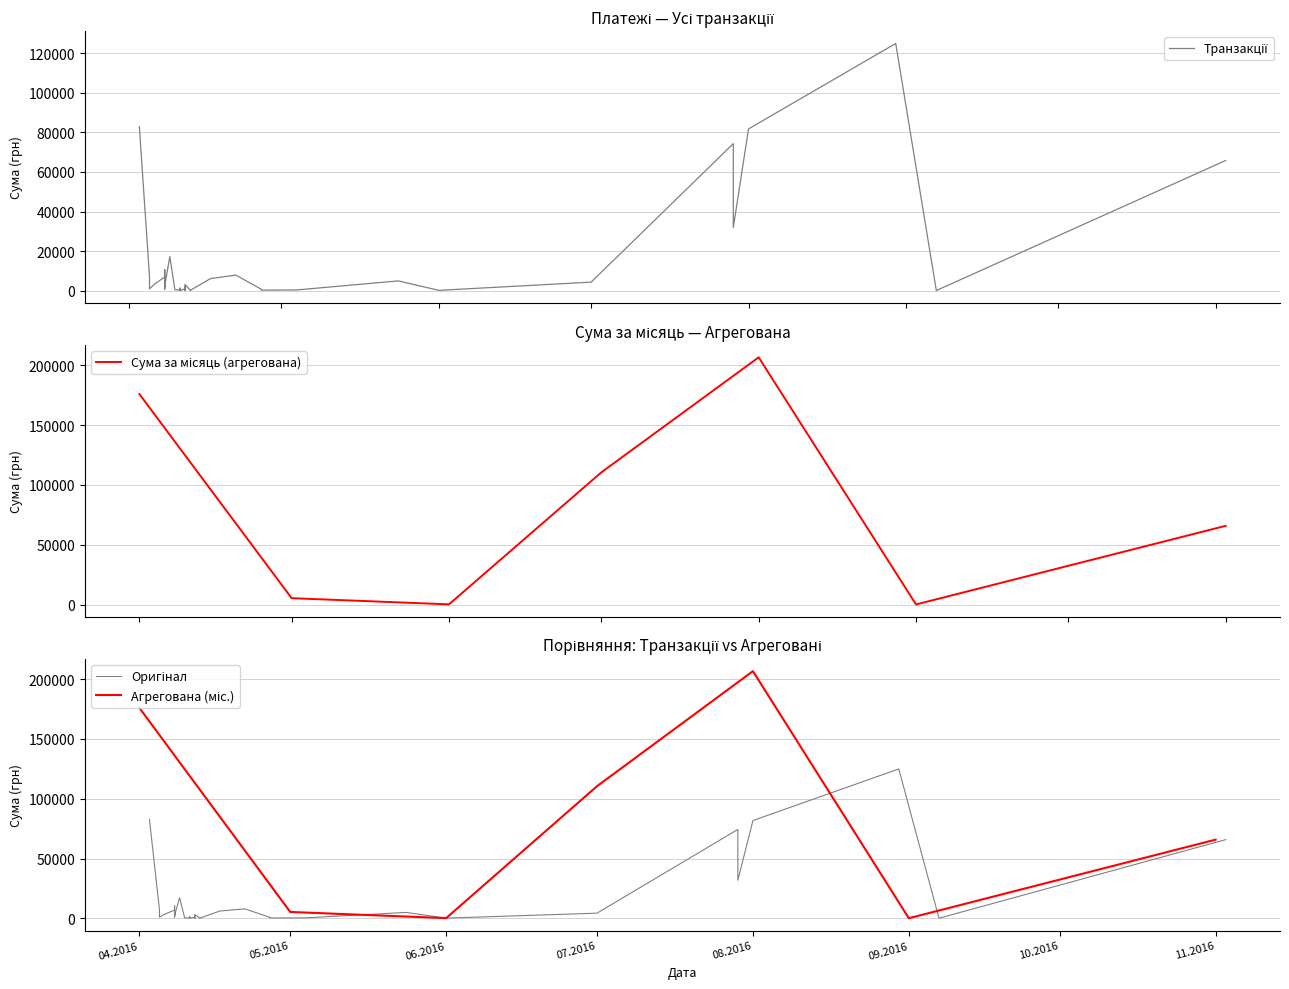

Is it true that the value at 08.04.2016 is 10587.5?

True